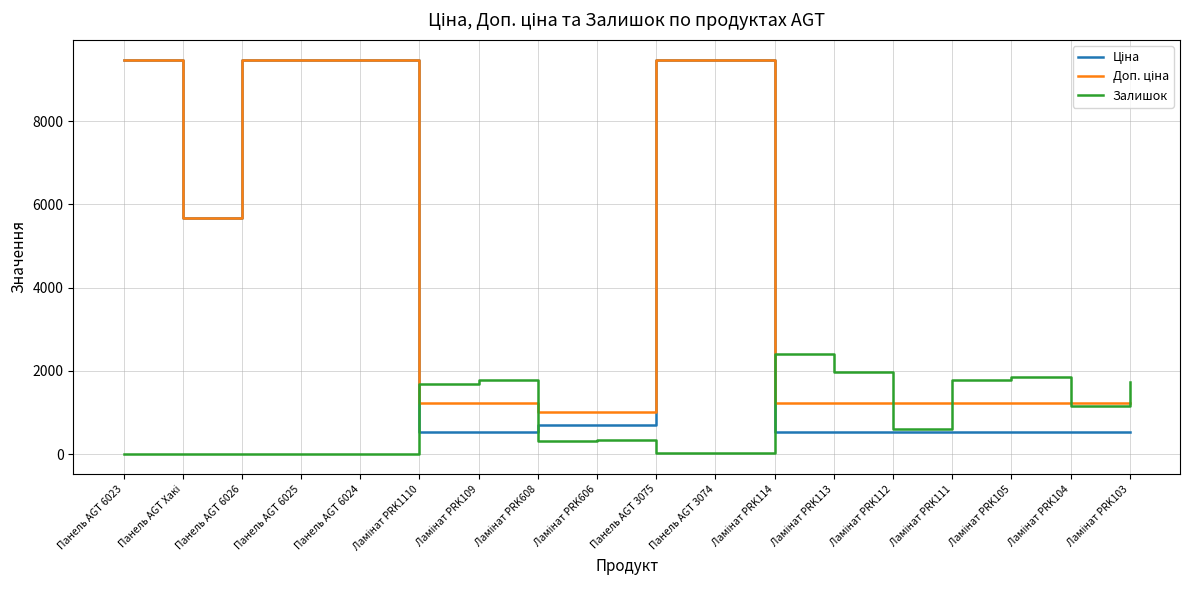

What is the maximum value for Залишок?

2400.0